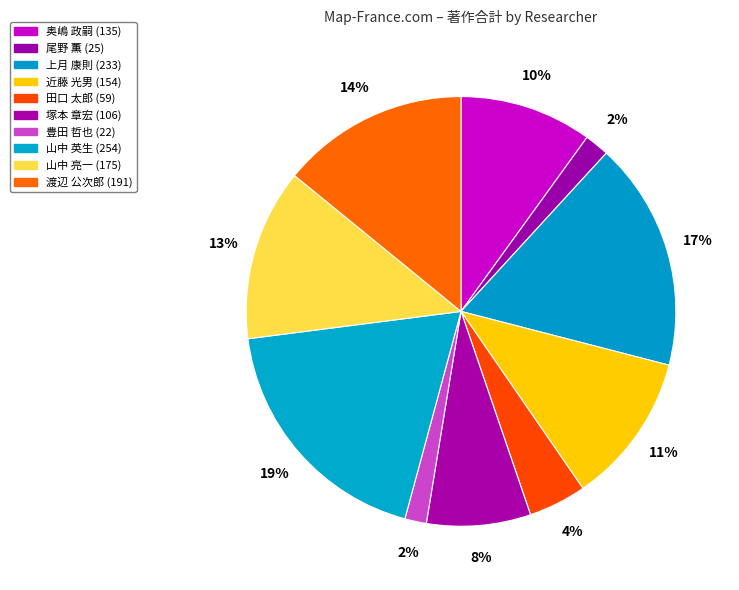

What is the ratio of the value at 近藤 光男 to the value at 田口 太郎?

2.6